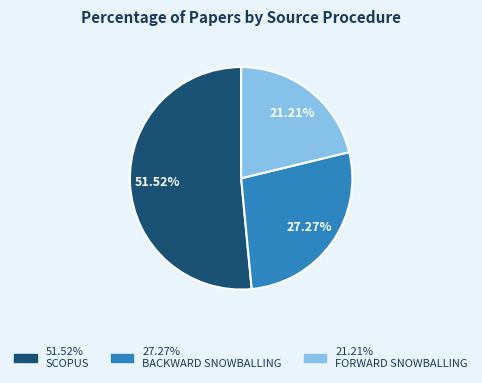

Does any single category account for the majority?

Yes